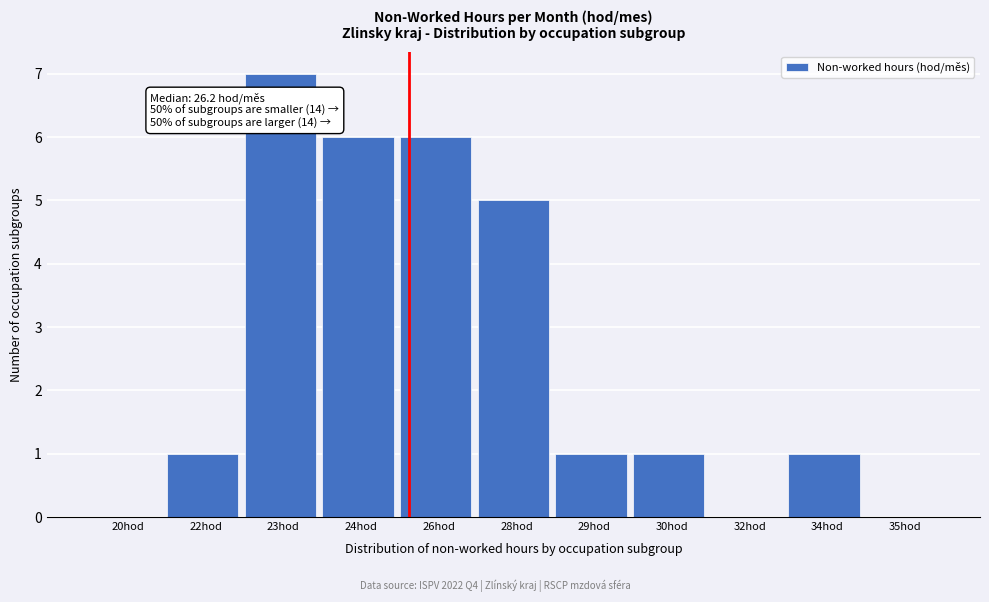

Reading left to right, extract all data points from this chart.

20hod=0	22hod=1	23hod=7	24hod=6	26hod=6	28hod=5	29hod=1	30hod=1	32hod=0	34hod=1	35hod=0